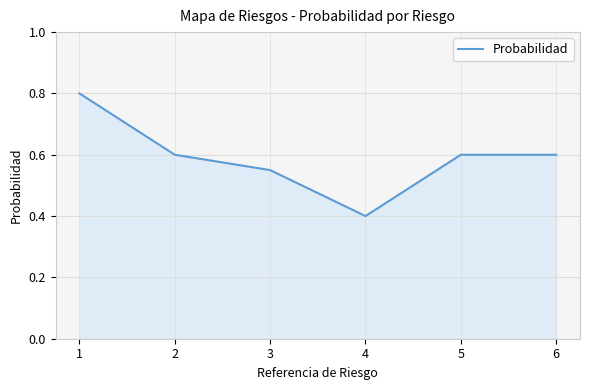

The chart shows a value of 0.9 at 3. True or false?

False